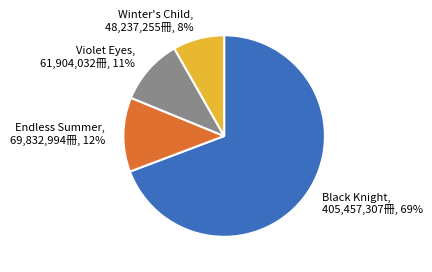

What is the majority slice?

Black Knight